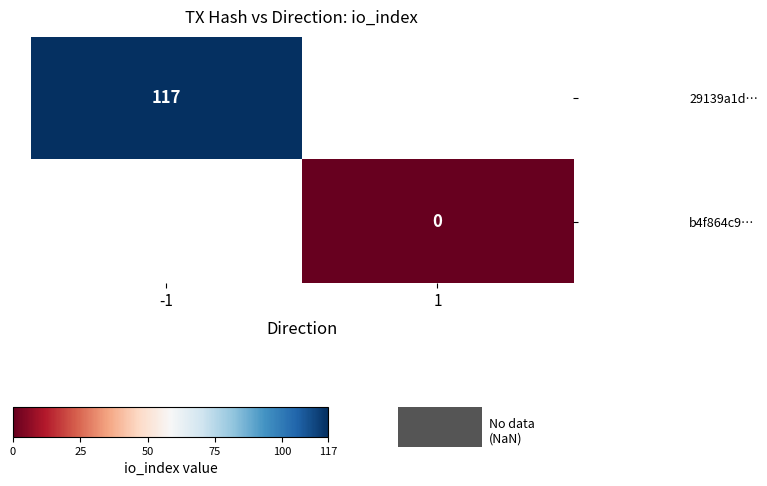

At how many categories does at least one series exceed 56?

1